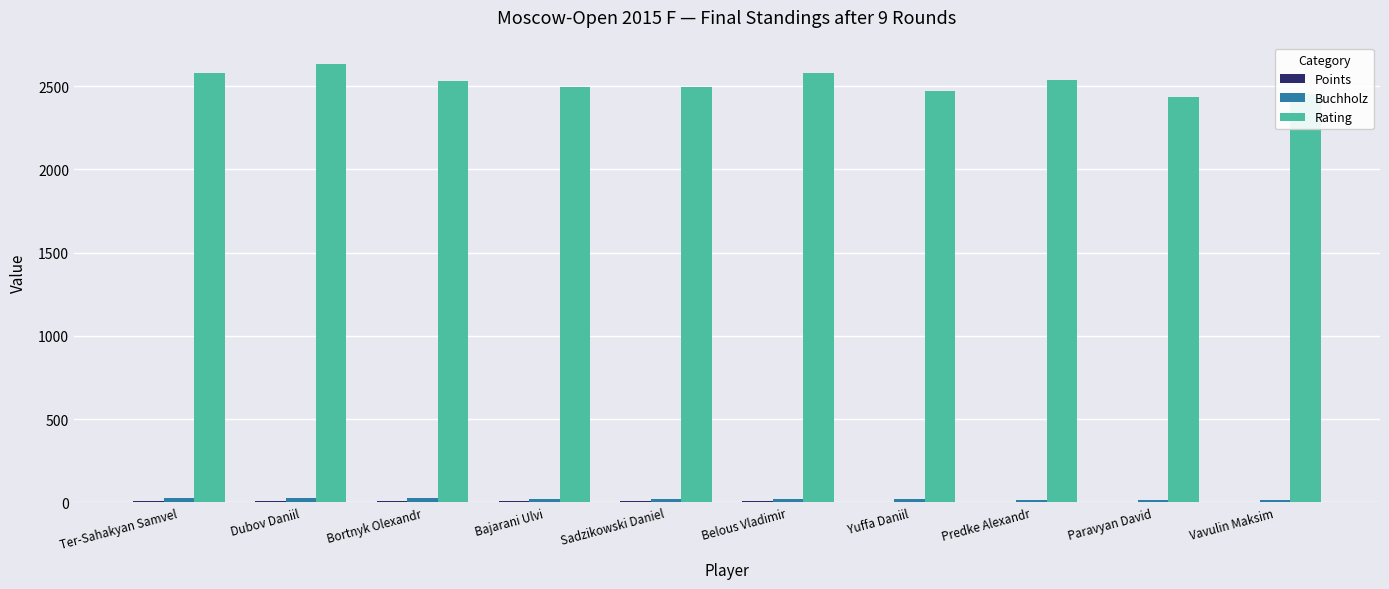

What is the maximum value for Rating?

2632.0